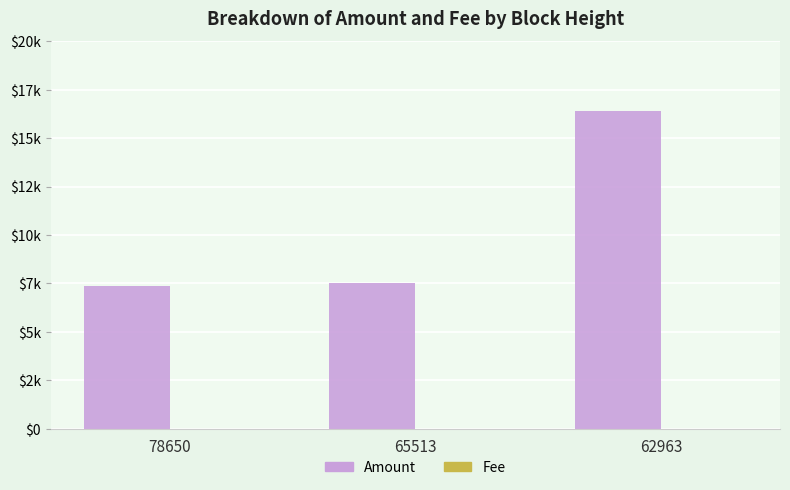

Are the bars grouped side by side (vs. stacked)?

Yes